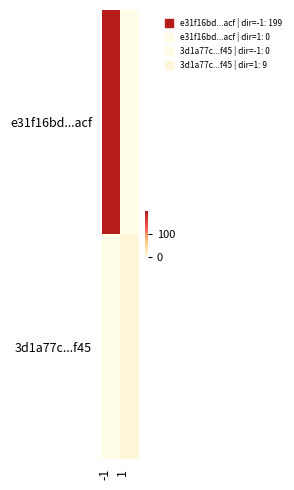

List the series in order of their overall mean, highest first.

e31f16bd...acf, 3d1a77c...f45